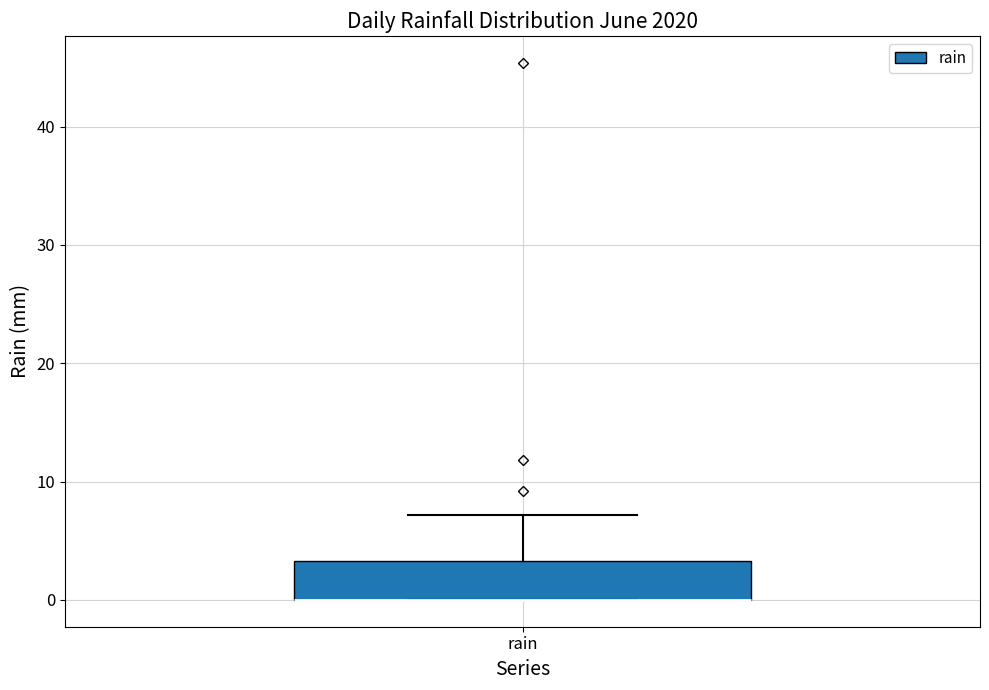

Transcribe this box plot: give where the median line is, the range the box spans, and where the two whiskers end, as read against the y-axis. The values are not printed on the chart, so give them approximately, as read against the axis.

median 0 (drawn on the box's lower edge), box 0 to 3, whiskers 0 to 7